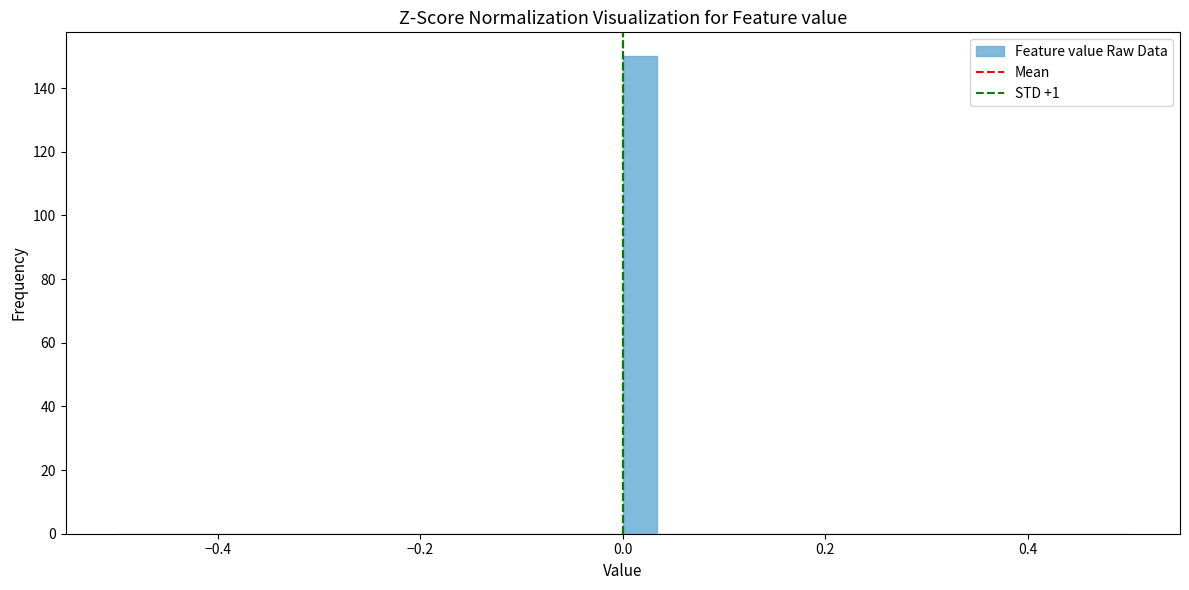

Read against the x-axis, roughly where is the centre of the tallest bar?

0.02